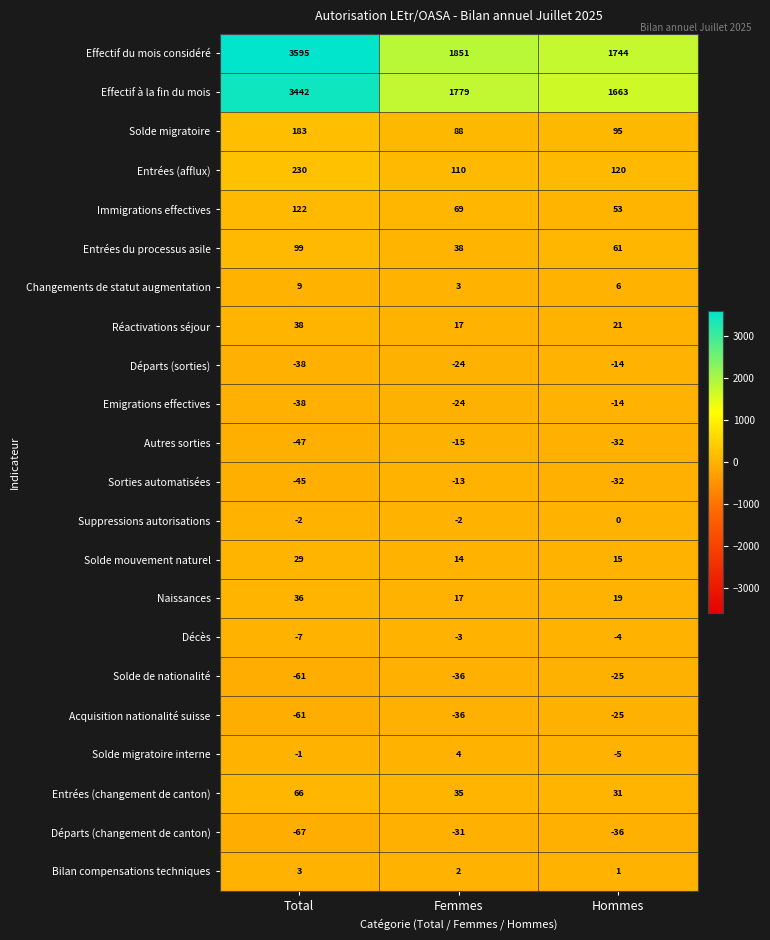

Which series has the largest total across all categories?

Effectif du mois considéré